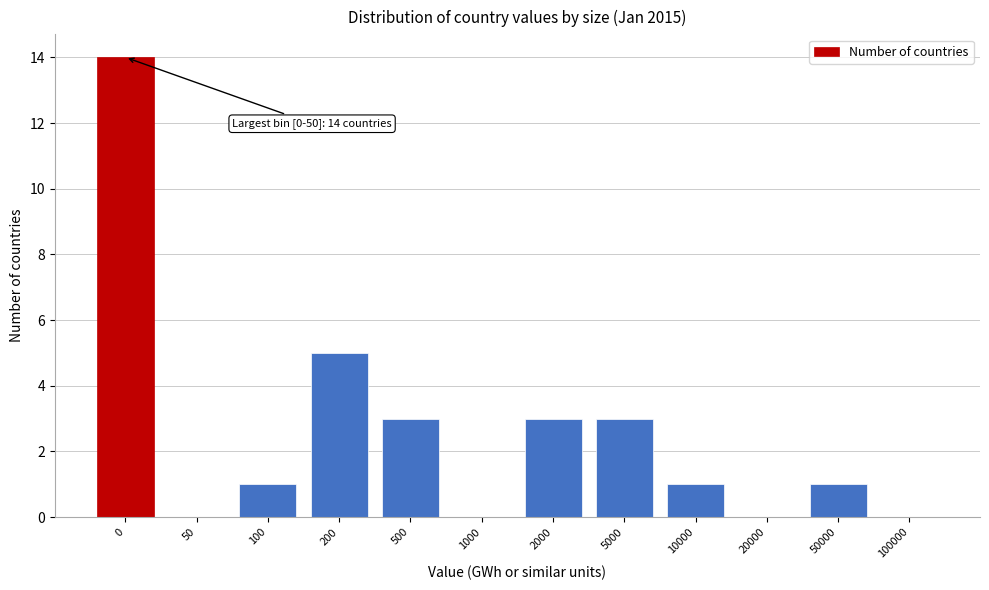

Reading left to right, what are all the values shown in this chart?

0=14	50=0	100=1	200=5	500=3	1000=0	2000=3	5000=3	10000=1	20000=0	50000=1	100000=0